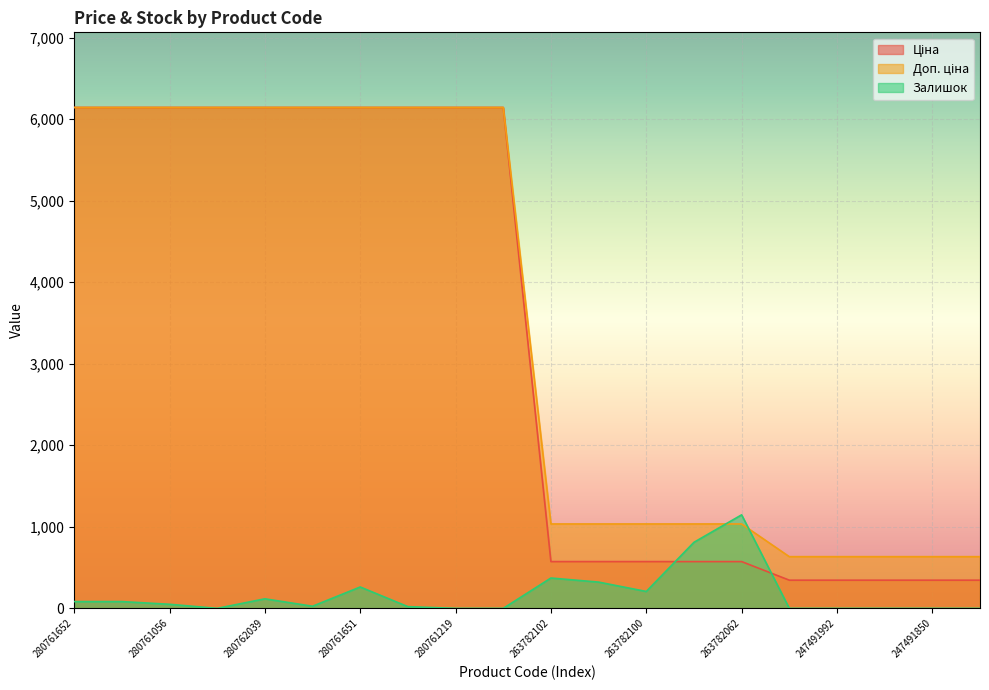

What is the label of the 8th point from the right?

263782100